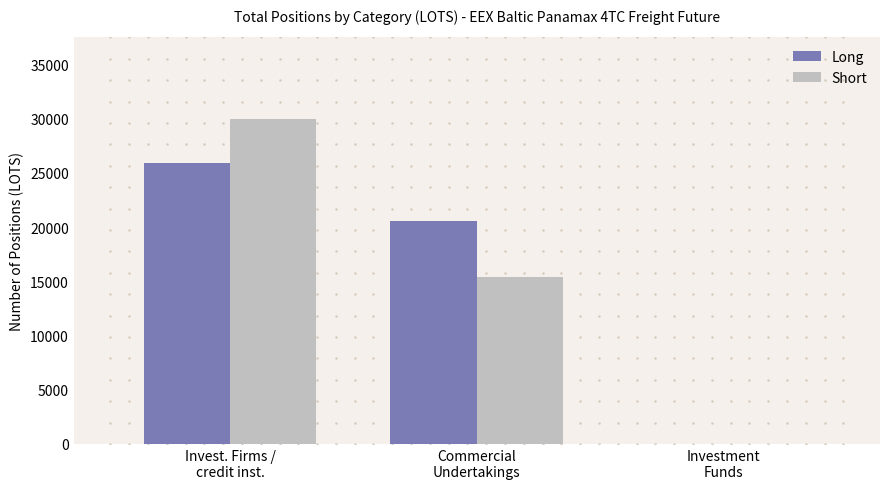

At how many categories does at least one series exceed 2079?

2